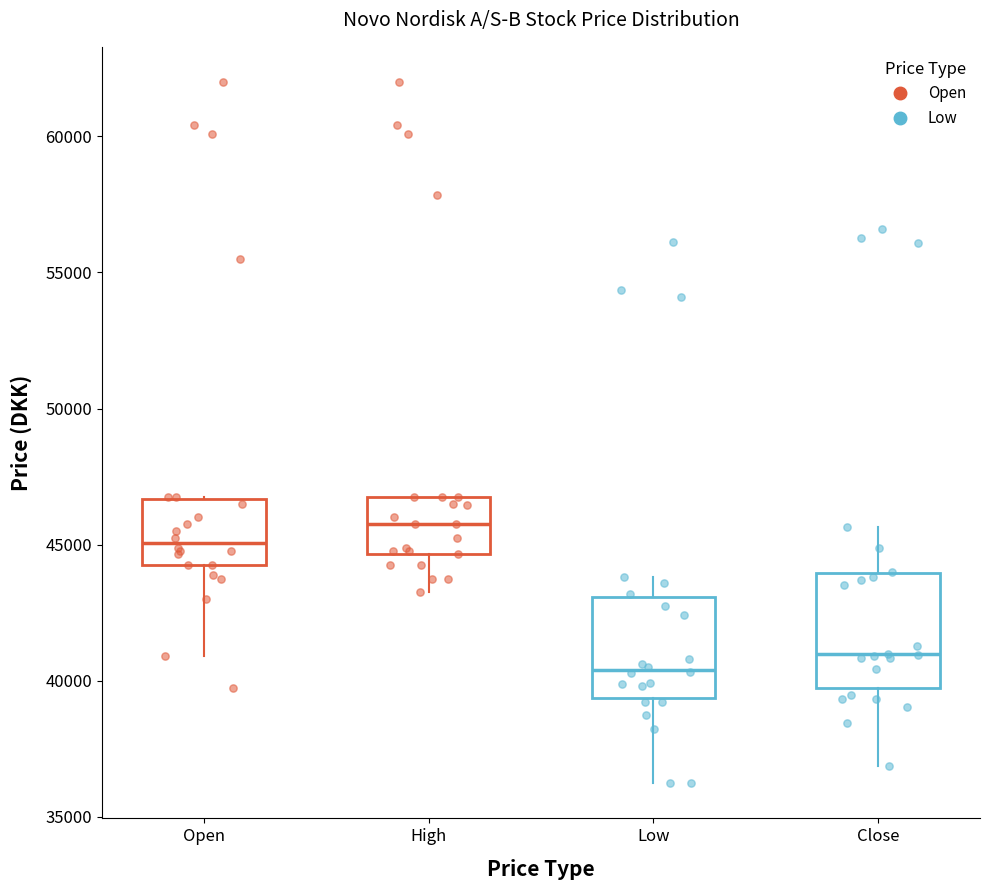

Which box has the lowest median line?

Low